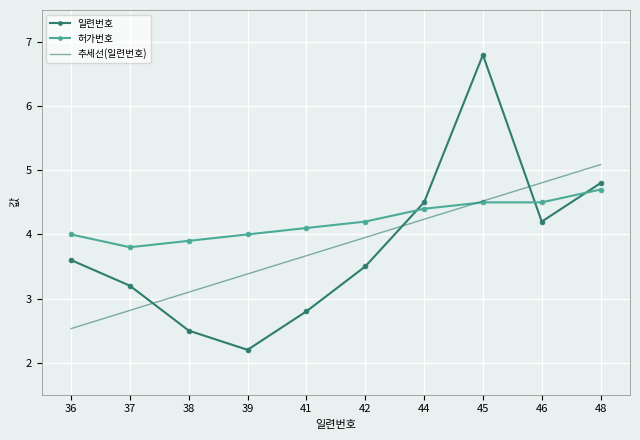

Reading left to right, list all the values displayed in this chart.

일련번호: 36=3.6	37=3.2	38=2.5	39=2.2	41=2.8	42=3.5	44=4.5	45=6.8	46=4.2	48=4.8
허가번호: 36=4.0	37=3.8	38=3.9	39=4.0	41=4.1	42=4.2	44=4.4	45=4.5	46=4.5	48=4.7
추세선(일련번호): 36=2.5	37=2.8	38=3.1	39=3.4	41=3.7	42=4.0	44=4.2	45=4.5	46=4.8	48=5.1